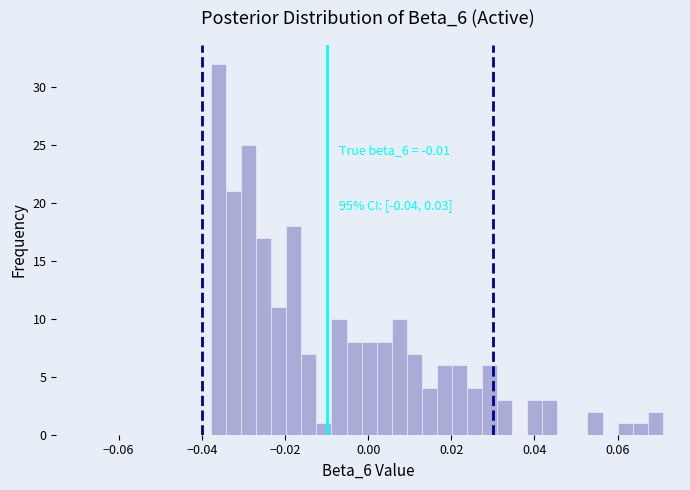

Around what value on the x-axis is the tallest bar? Give the approximate position of its centre, as read against the axis.

-0.036